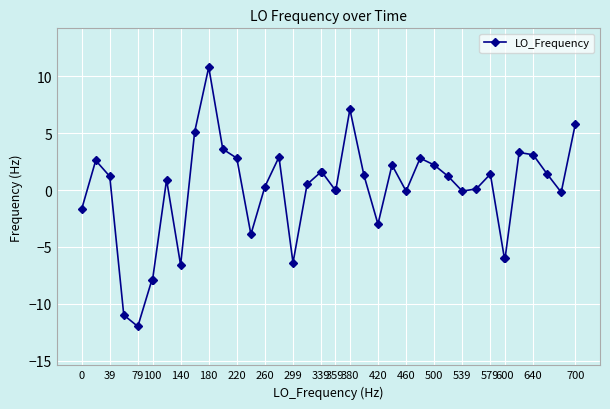

True or false: there are more than 2 points higher than both neighbors.

True